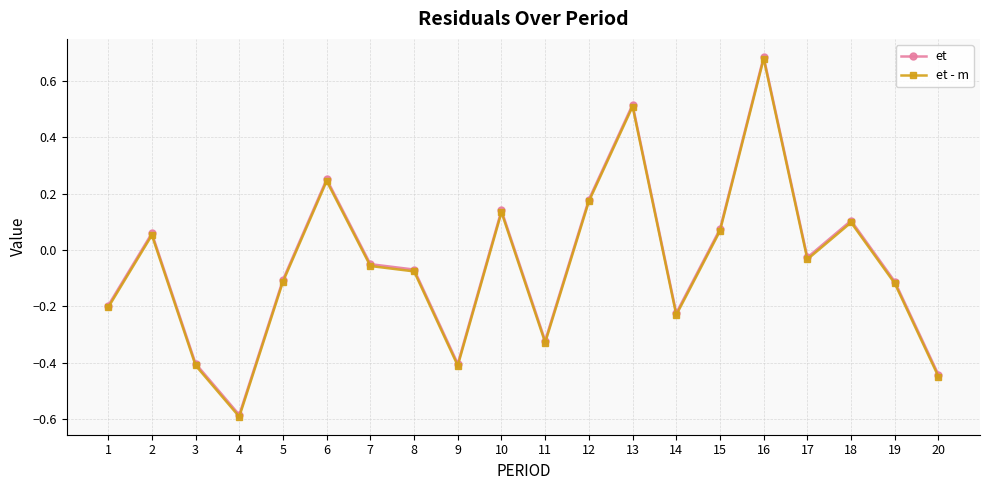

True or false: et and et - m intersect in this chart.

False